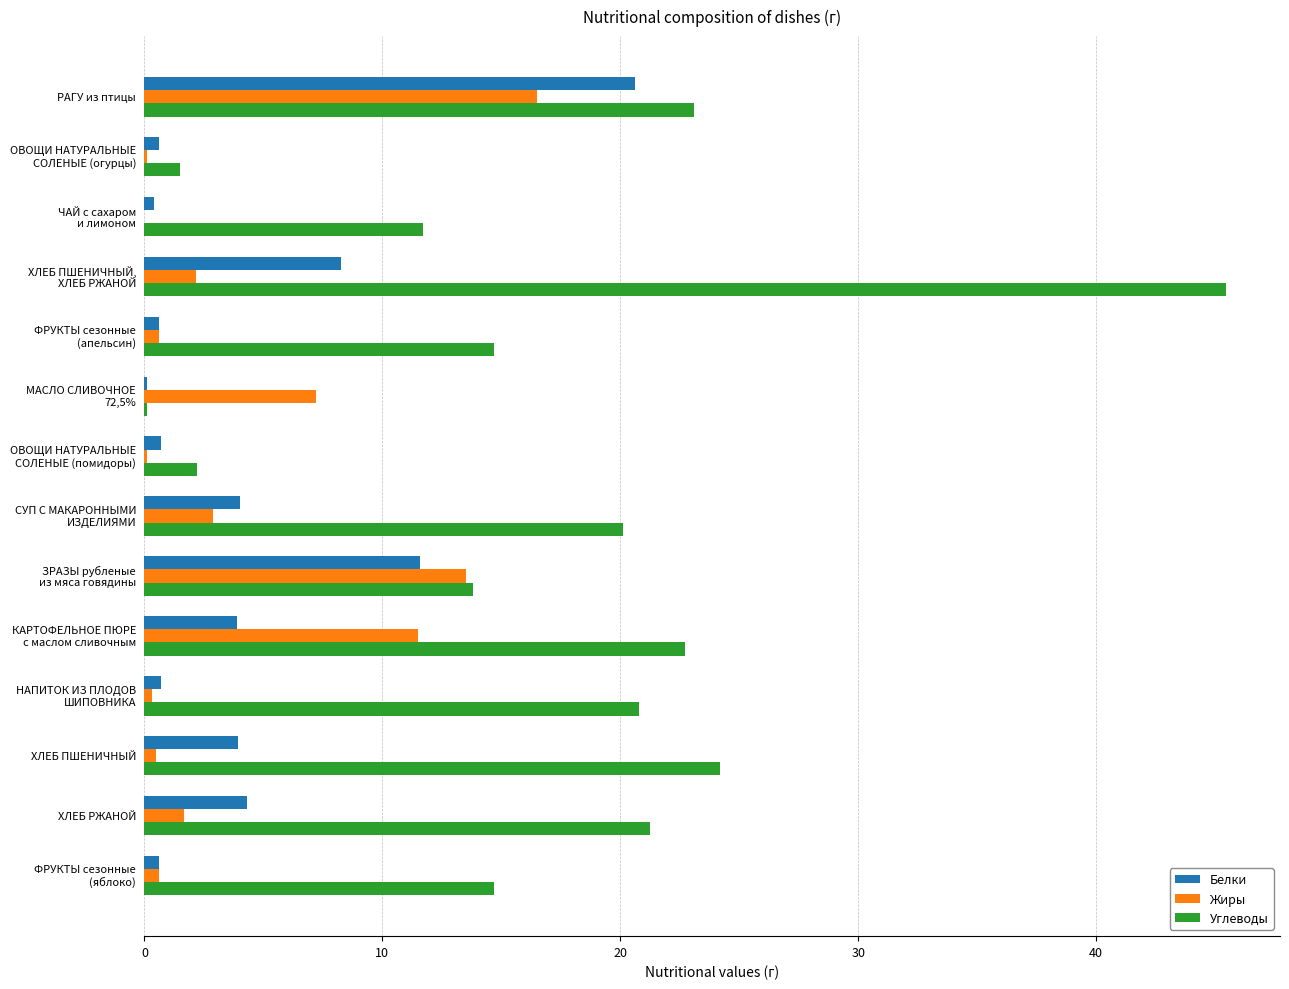

What is the highest value of the Жиры series?

16.5